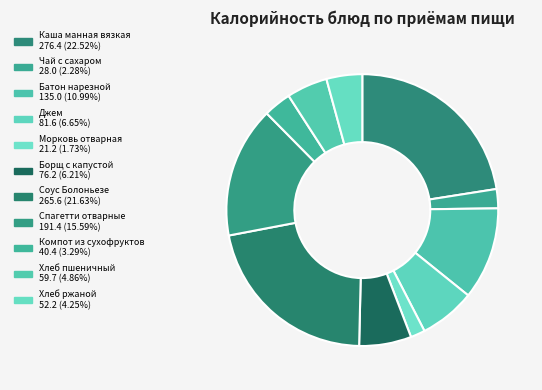

Is Чай с сахаром the majority of the pie?

No